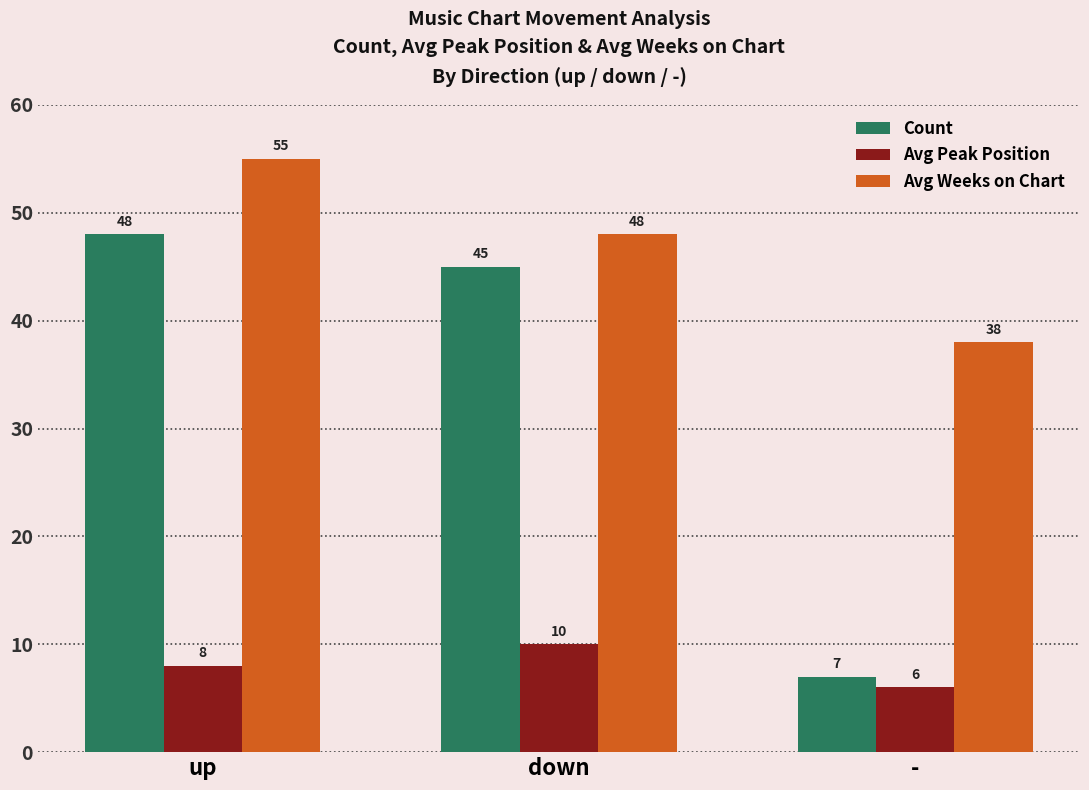

Count the number of data series in this chart.

3